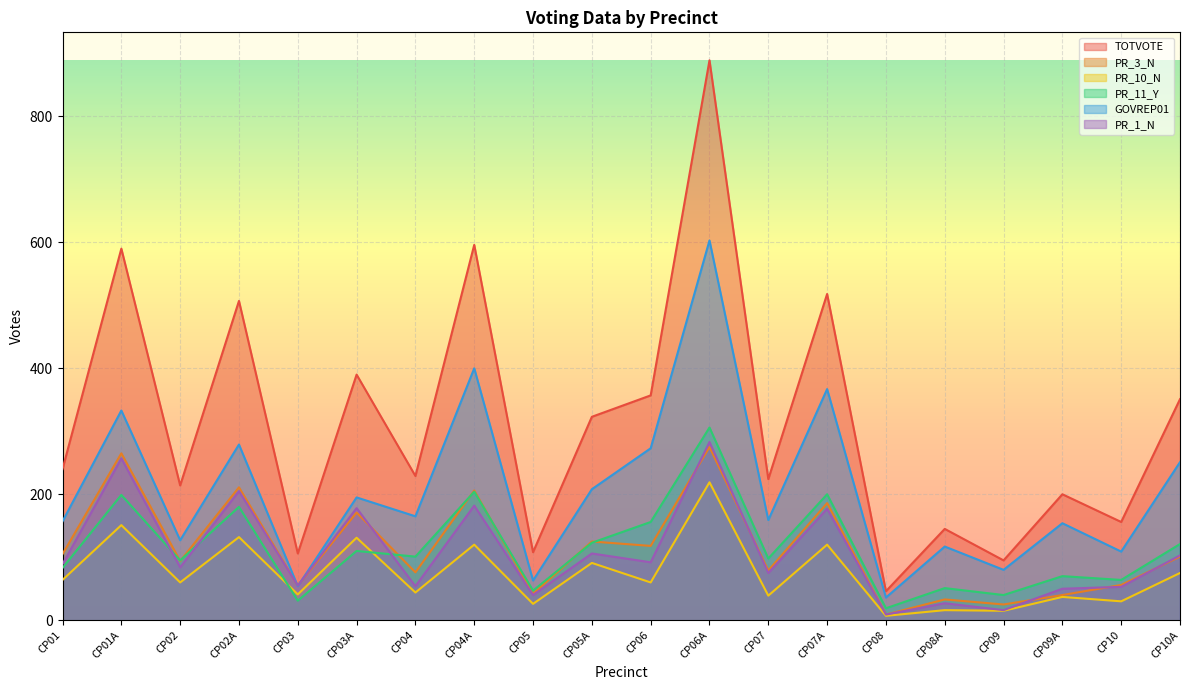

Reading right to left, transcribe all the data shown in this chart.

TOTVOTE: 351	156	200	95	145	46	518	224	889	357	323	108	596	229	390	106	507	214	590	240
PR_3_N: 101	56	40	25	33	9	186	79	275	118	125	42	206	76	171	55	211	94	265	105
PR_10_N: 75	30	37	15	16	7	120	39	219	60	91	26	120	44	131	41	132	60	151	64
PR_11_Y: 121	64	70	40	51	19	200	98	306	156	123	47	204	101	110	31	180	95	199	83
GOVREP01: 251	109	154	80	117	36	367	159	603	273	208	63	400	165	195	54	279	127	333	157
PR_1_N: 103	53	50	16	27	9	177	75	283	92	106	40	182	54	178	55	205	84	257	89